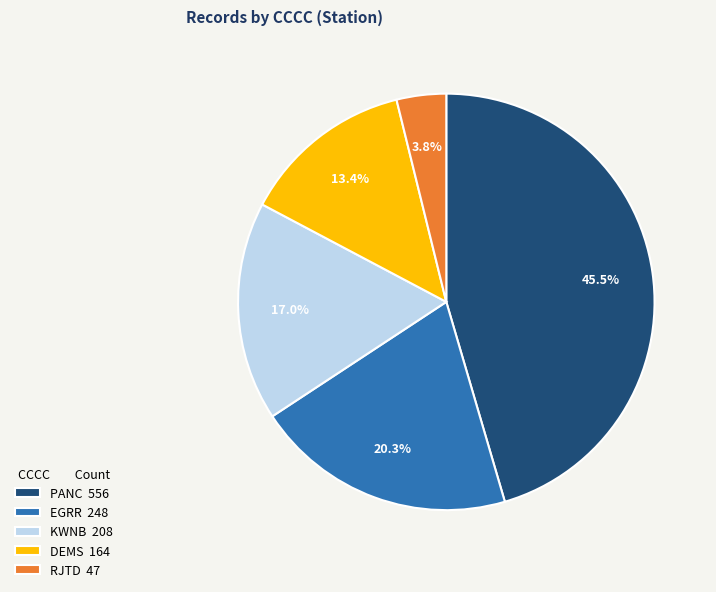

Is there any slice that represents more than half of the pie?

No